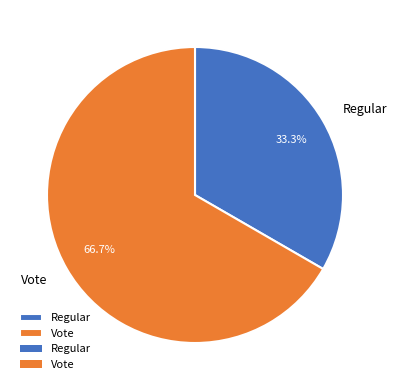

Which category accounts for the majority?

Vote